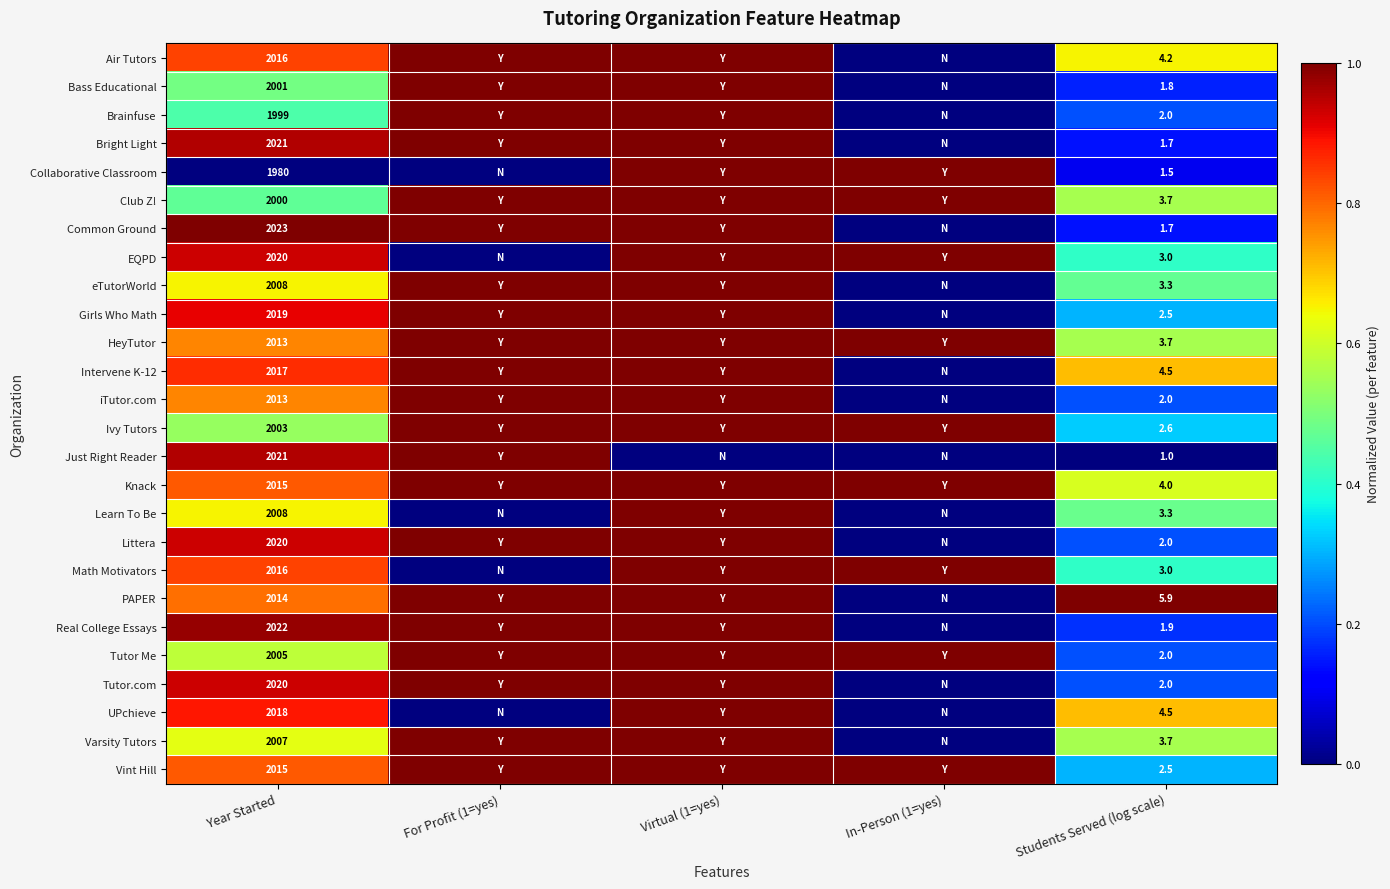

What is the spread (max minus min) of values at Year Started?

43.0